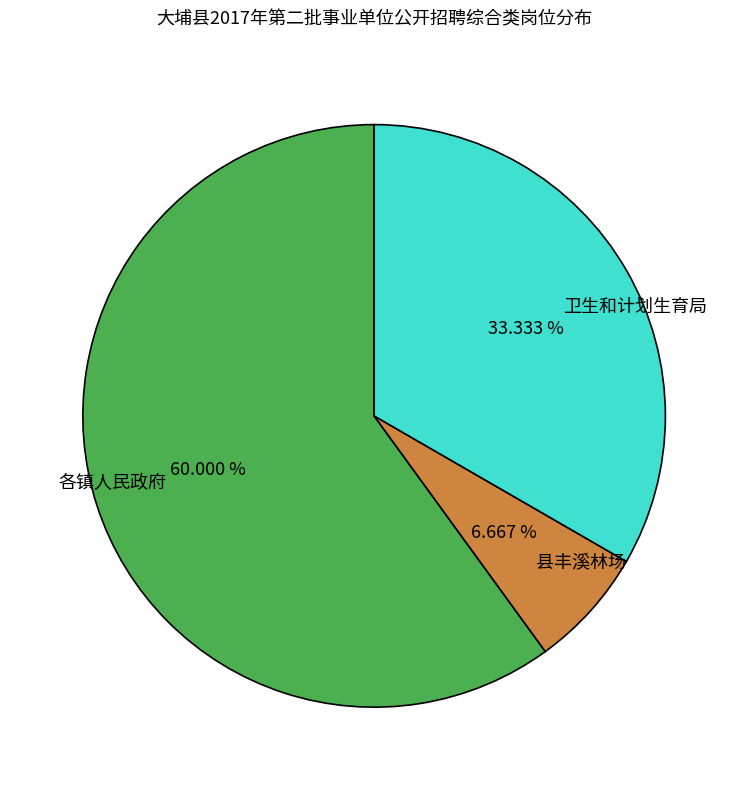

To the nearest percent, what is the combined percentage of 县丰溪林场 and 卫生和计划生育局?

40%